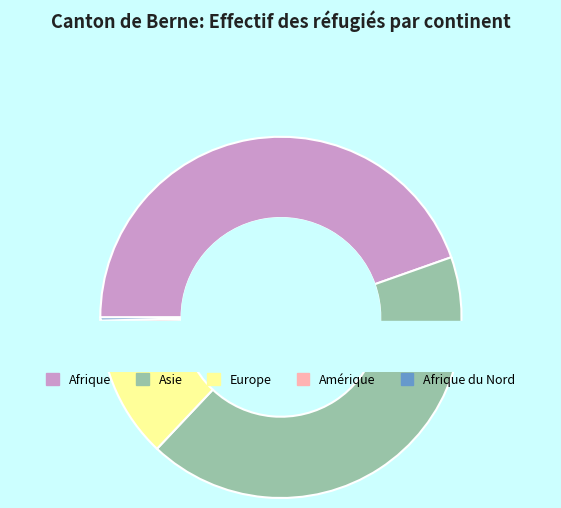

Does Europe account for over 50% of the chart?

No